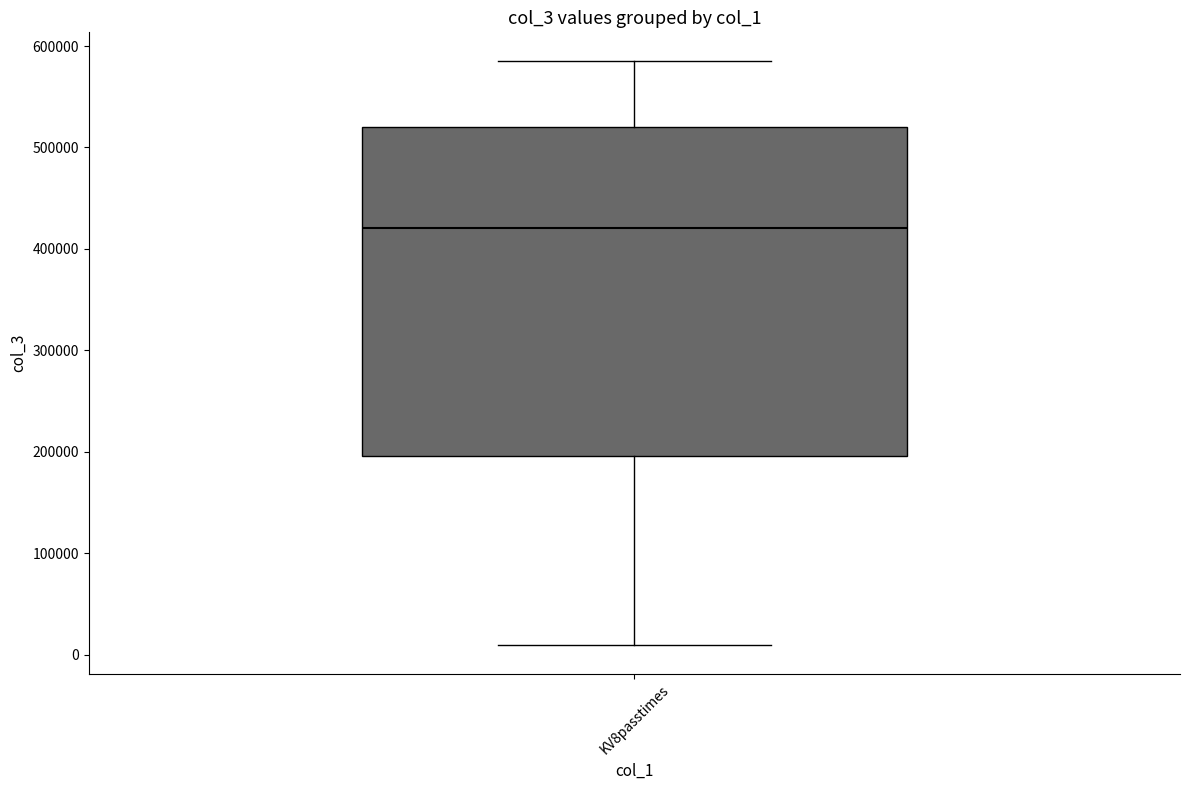

Transcribe this box plot: give where the median line is, the range the box spans, and where the two whiskers end, as read against the y-axis. The values are not printed on the chart, so give them approximately, as read against the axis.

median 420000, box 200000 to 520000, whiskers 10000 to 580000